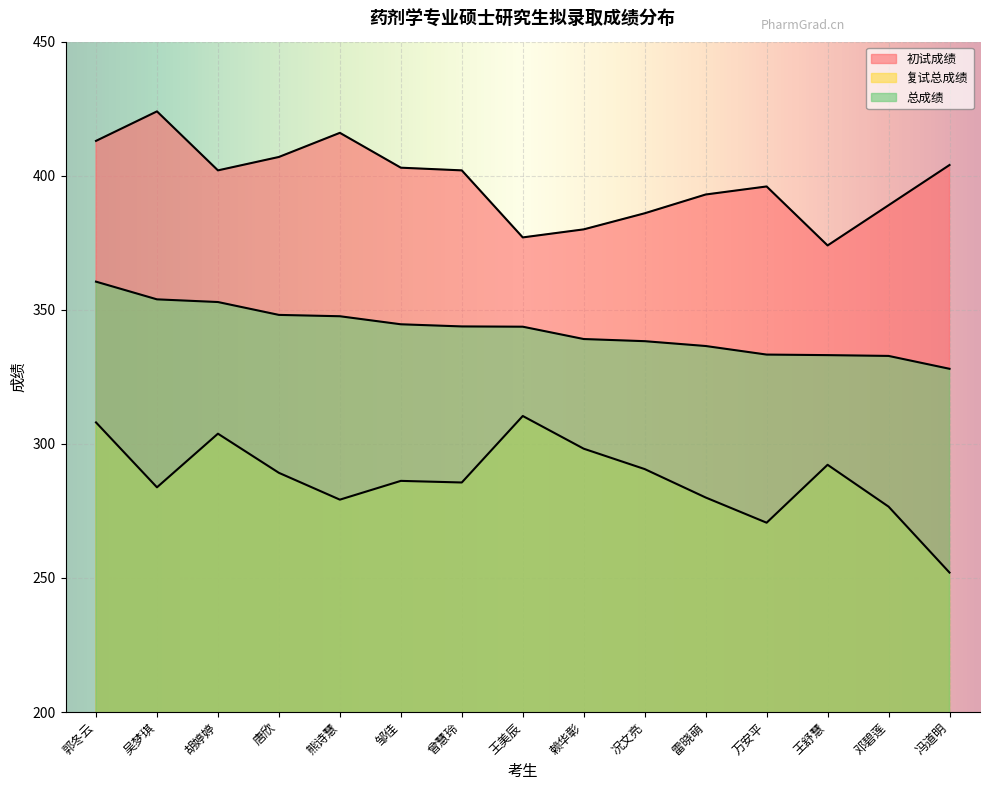

True or false: 总成绩 and 复试总成绩 intersect in this chart.

False